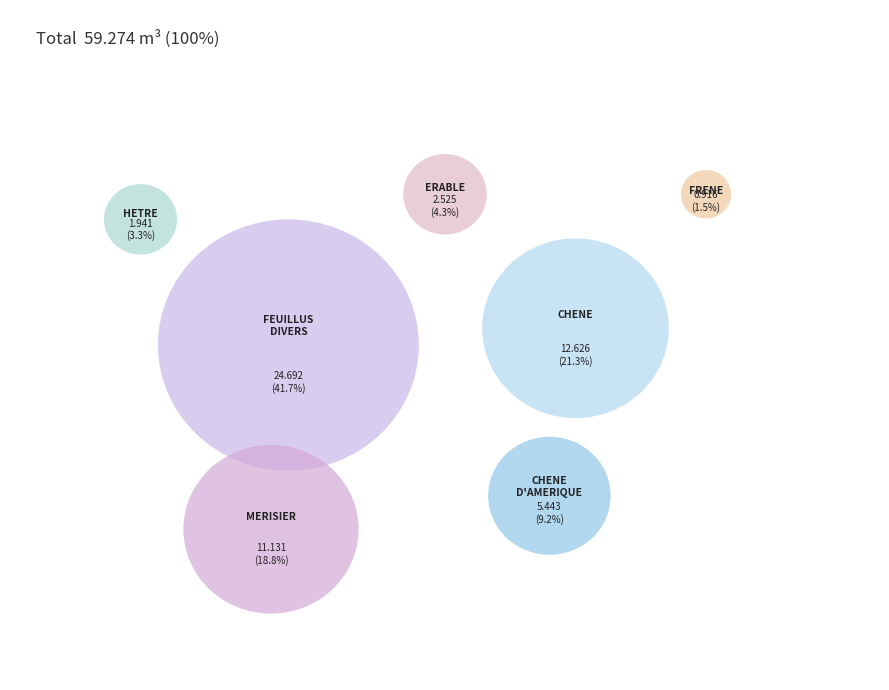

What is the smallest slice in the pie chart?

FRENE